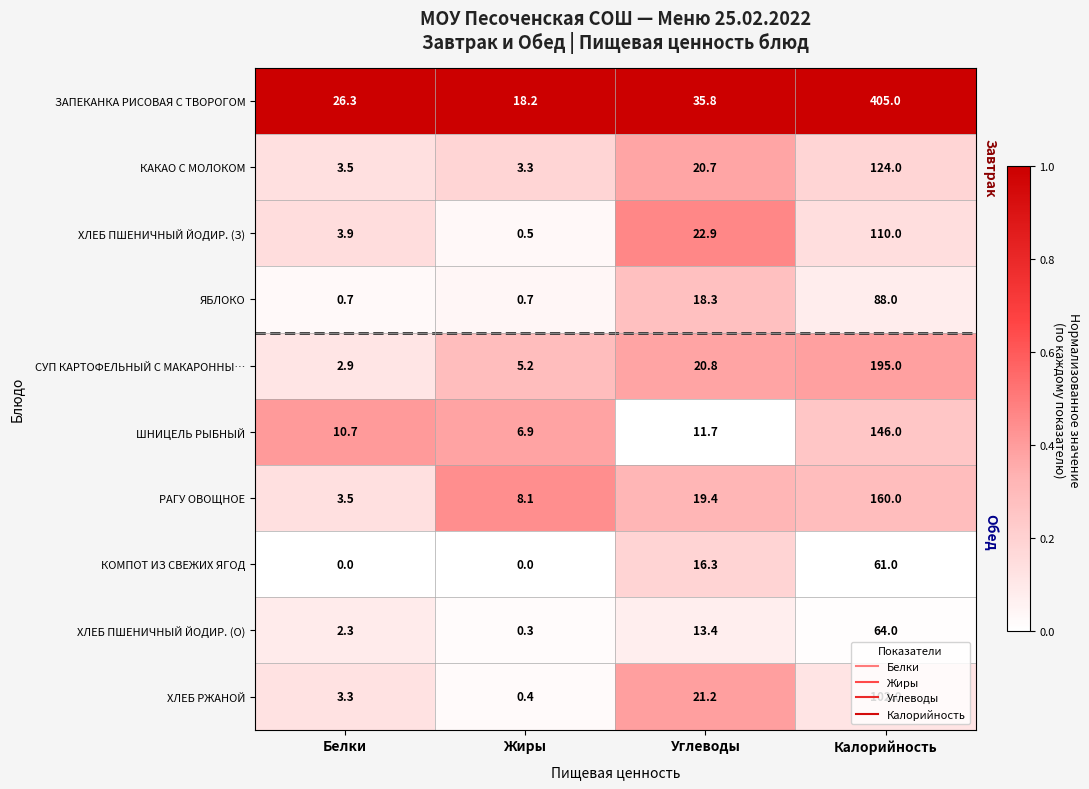

The value of ЗАПЕКАНКА РИСОВАЯ С ТВОРОГОМ at Жиры is 5.2. True or false?

False